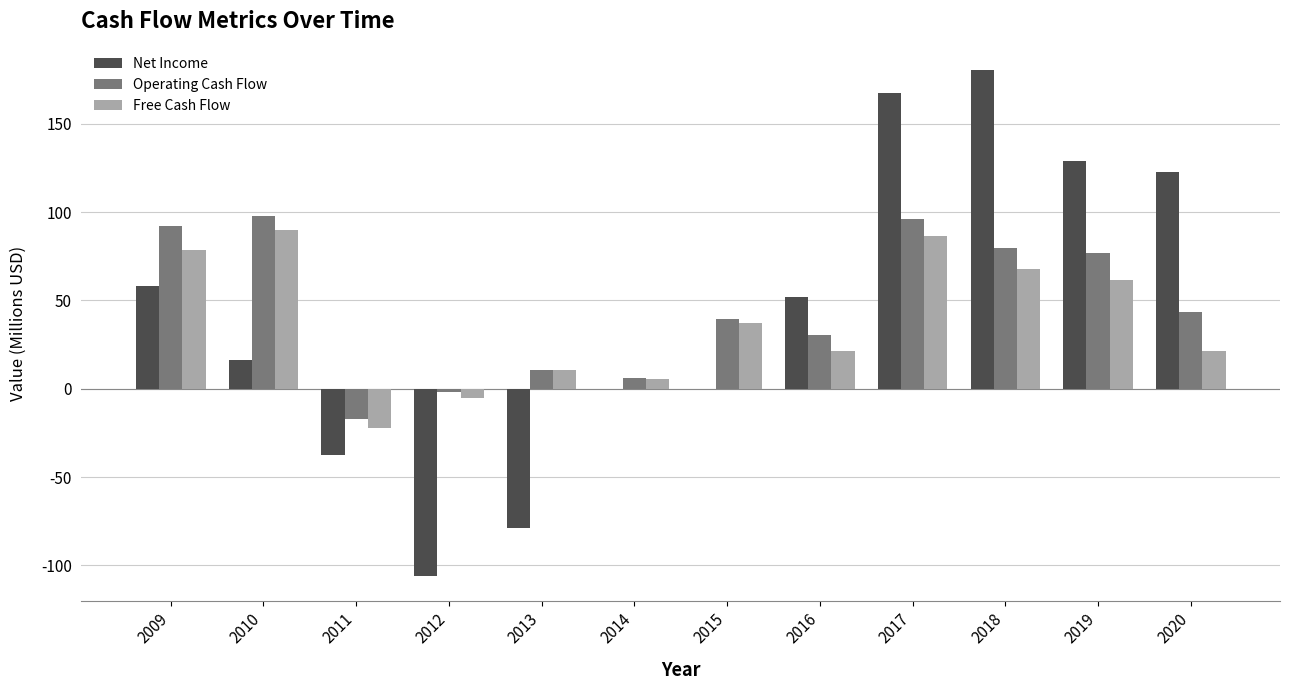

What is the total value across all series at 2019?

267.3